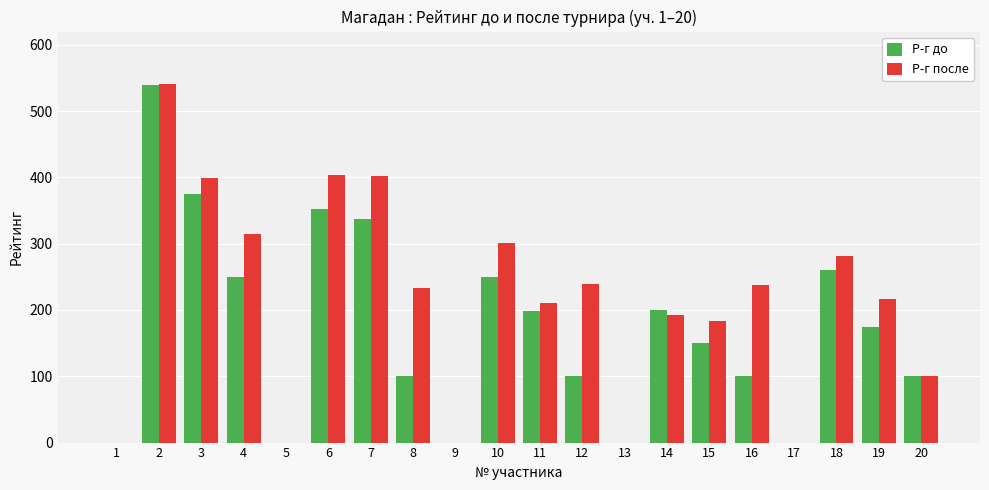

What is the total value across all series at 14?

393